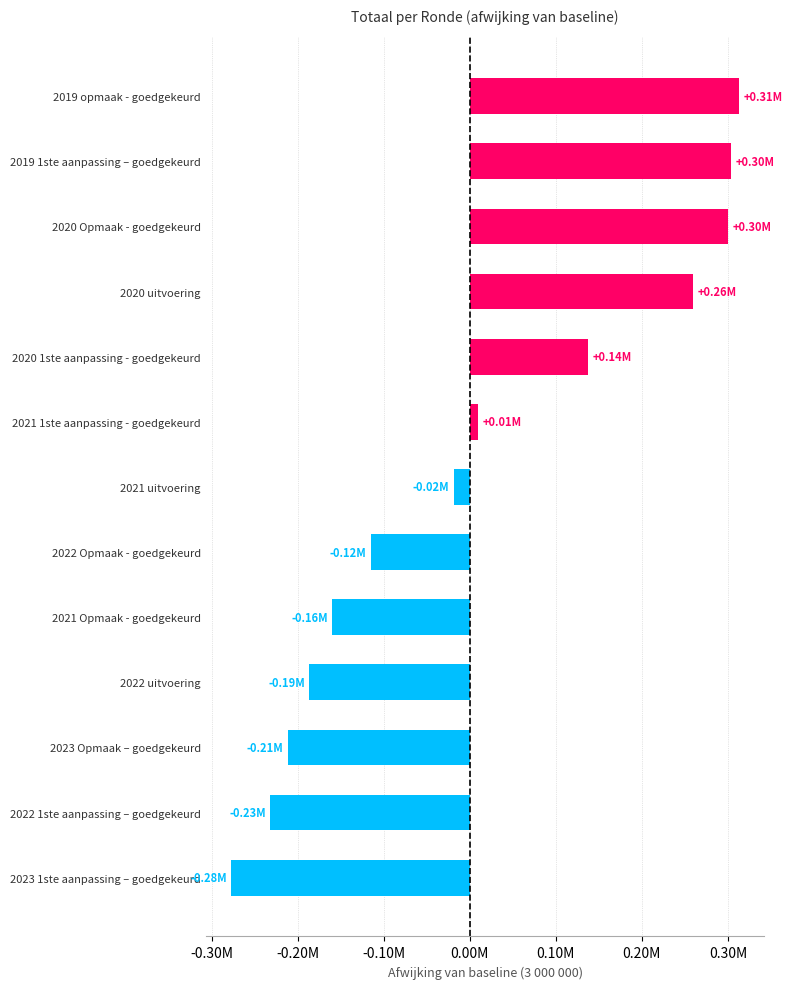

Are the bars horizontal?

Yes